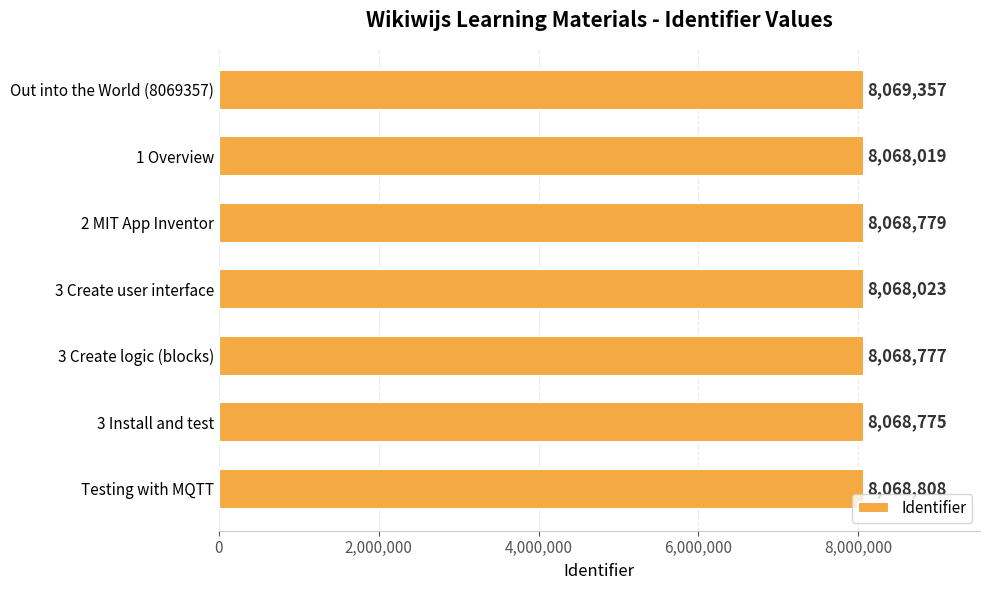

Reading top to bottom, list all the values displayed in this chart.

8069357	8068019	8068779	8068023	8068777	8068775	8068808